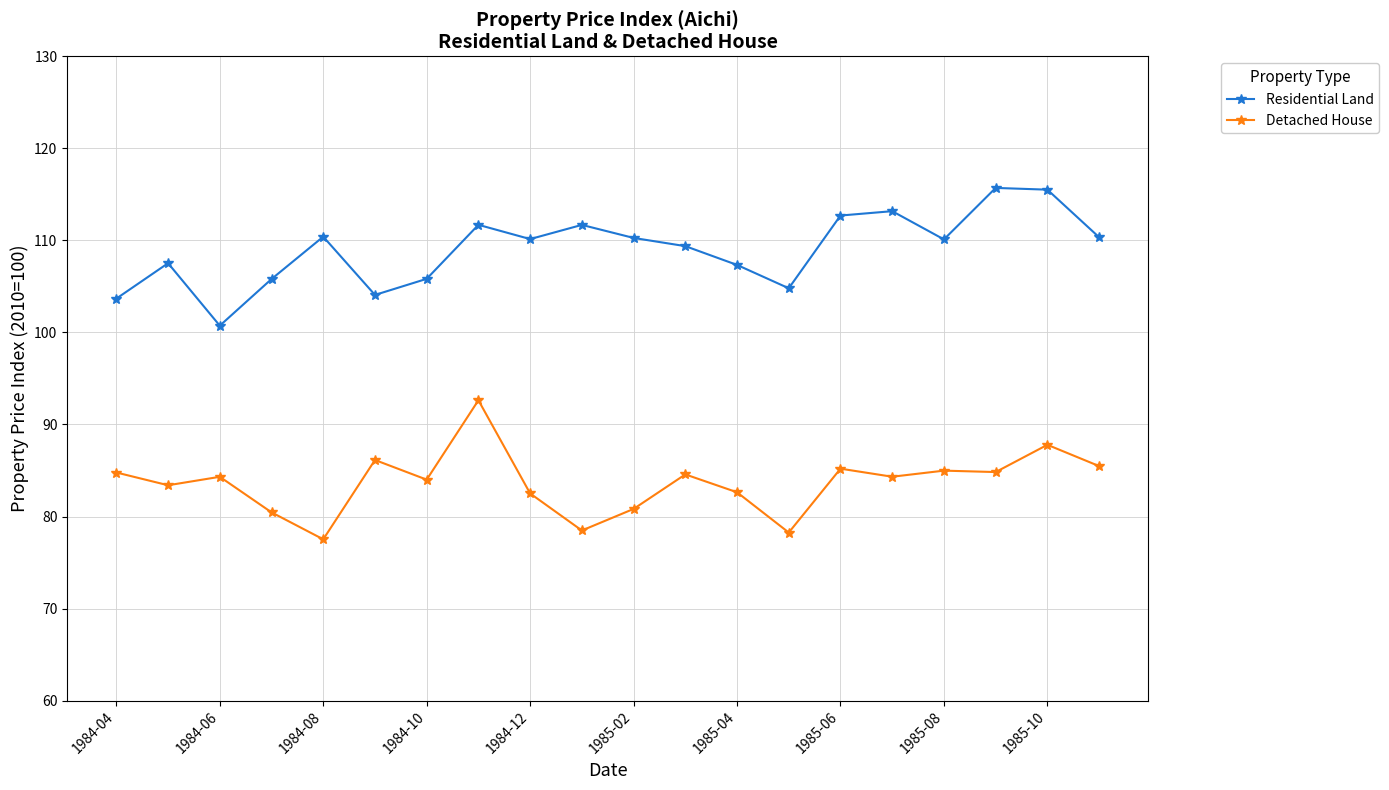

True or false: Residential Land and Detached House intersect in this chart.

False